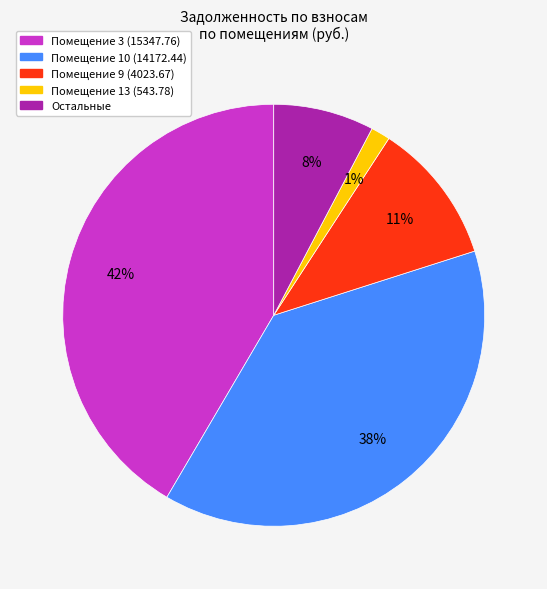

To the nearest percent, what is the combined percentage of Помещение 13 (543.78) and Остальные?

9%